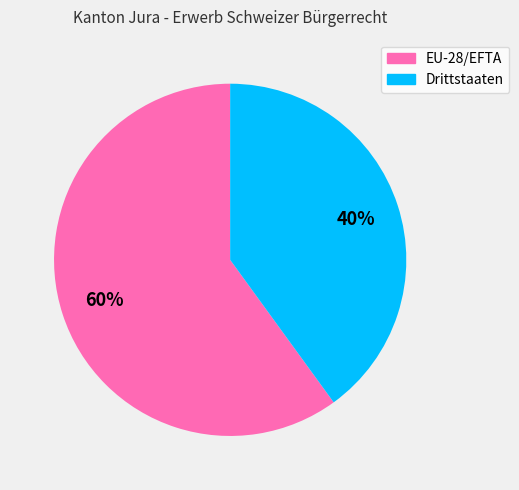

To the nearest percent, what is the difference between the largest and smallest slice percentages?

20%